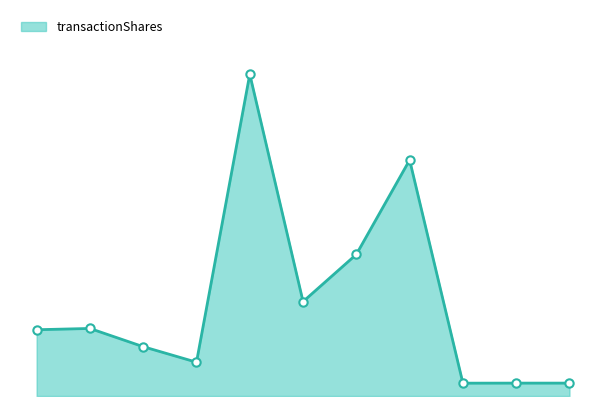

Reading right to left, list all the values displayed in this chart.

273	273	272	5000	3000	2000	6817	716	1045	1431	1404